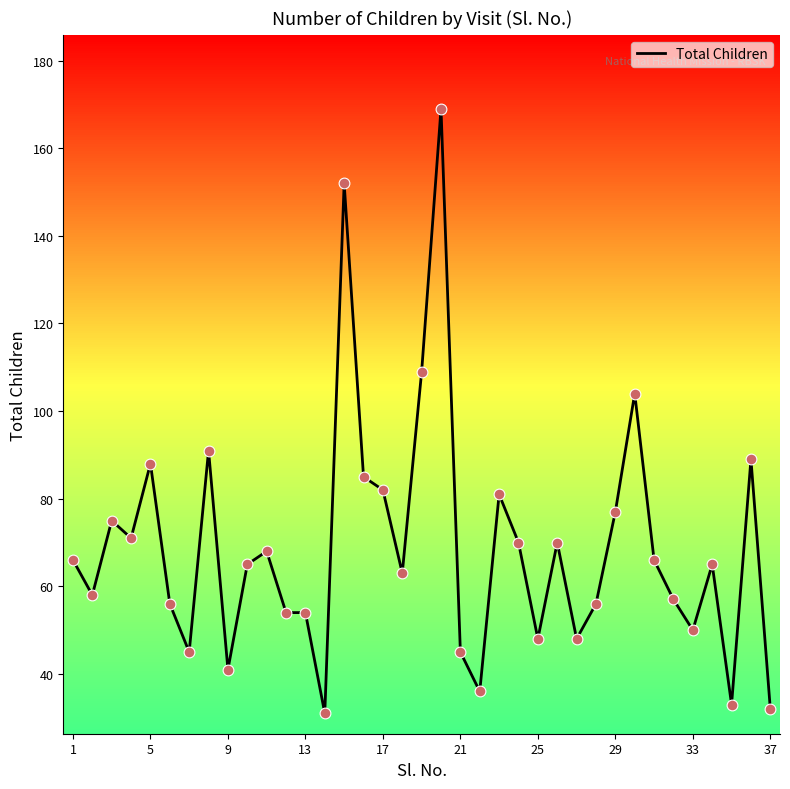

What is the maximum value shown in the chart?

169